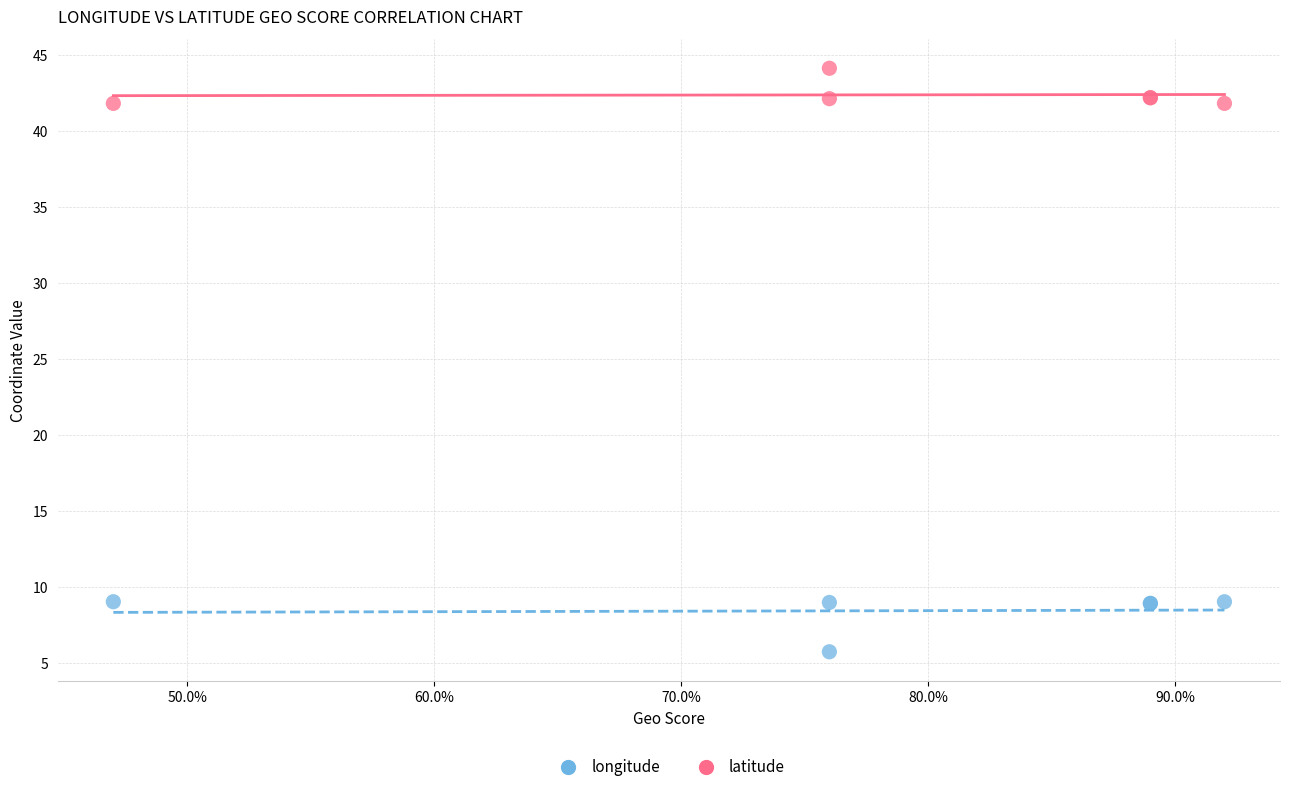

In the longitude series, what Y value is closest to 7?

5.7